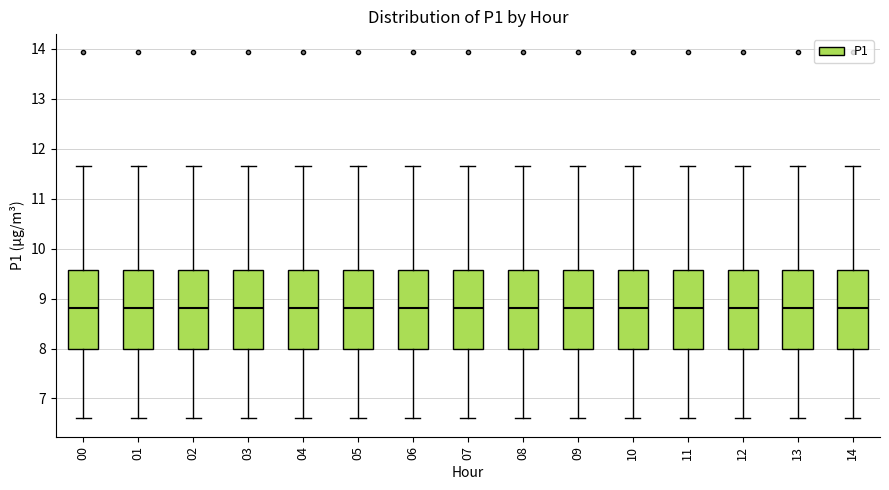

Reading left to right, transcribe this box plot: for each box, give where its median line is, the range the box spans, and where its two whiskers end, as read against the y-axis. The values are not printed on the chart, so give them approximately, as read against the axis.

00: median 8.8, box 8.0 to 9.6, whiskers 6.6 to 11.7
01: median 8.8, box 8.0 to 9.6, whiskers 6.6 to 11.7
02: median 8.8, box 8.0 to 9.6, whiskers 6.6 to 11.7
03: median 8.8, box 8.0 to 9.6, whiskers 6.6 to 11.7
04: median 8.8, box 8.0 to 9.6, whiskers 6.6 to 11.7
05: median 8.8, box 8.0 to 9.6, whiskers 6.6 to 11.7
06: median 8.8, box 8.0 to 9.6, whiskers 6.6 to 11.7
07: median 8.8, box 8.0 to 9.6, whiskers 6.6 to 11.7
08: median 8.8, box 8.0 to 9.6, whiskers 6.6 to 11.7
09: median 8.8, box 8.0 to 9.6, whiskers 6.6 to 11.7
10: median 8.8, box 8.0 to 9.6, whiskers 6.6 to 11.7
11: median 8.8, box 8.0 to 9.6, whiskers 6.6 to 11.7
12: median 8.8, box 8.0 to 9.6, whiskers 6.6 to 11.7
13: median 8.8, box 8.0 to 9.6, whiskers 6.6 to 11.7
14: median 8.8, box 8.0 to 9.6, whiskers 6.6 to 11.7